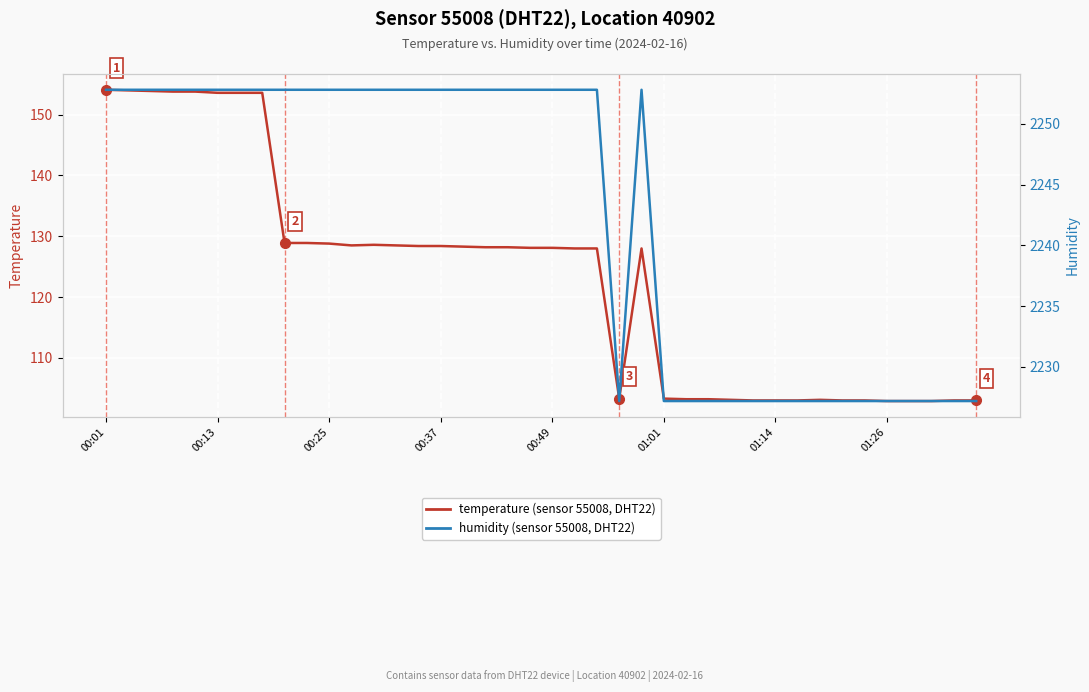

What is the maximum value shown in the chart?

2252.8